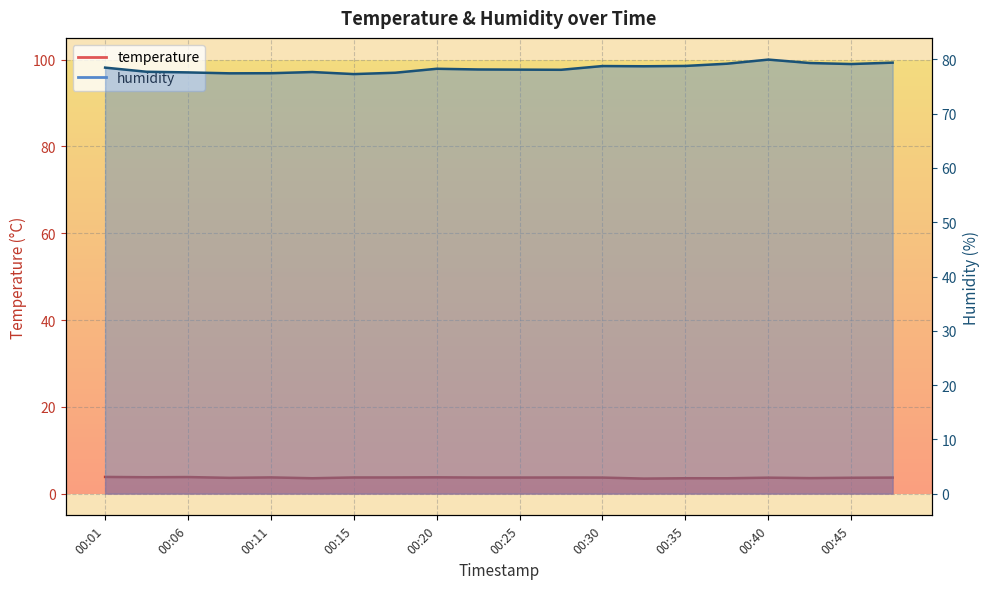

At which category is the sum across all series the highest?

00:40